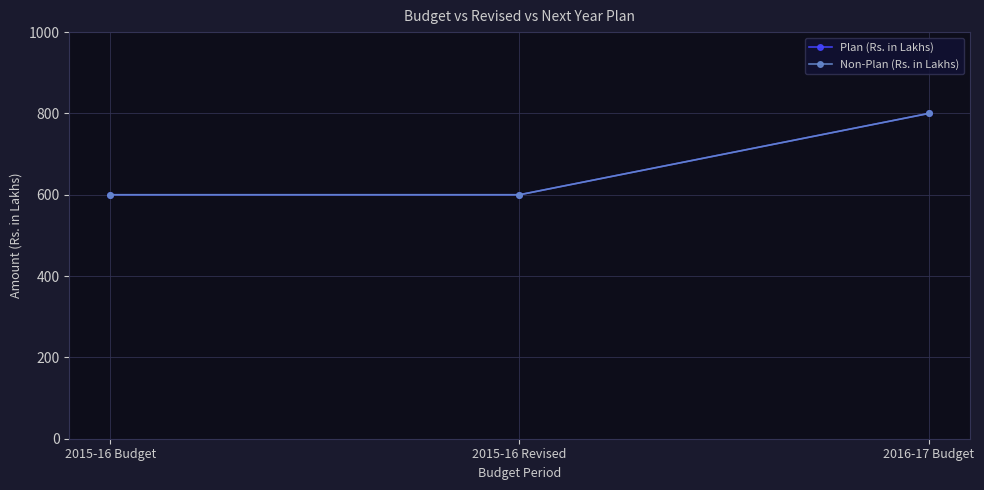

How many data points in Plan (Rs. in Lakhs) are above 600?

1